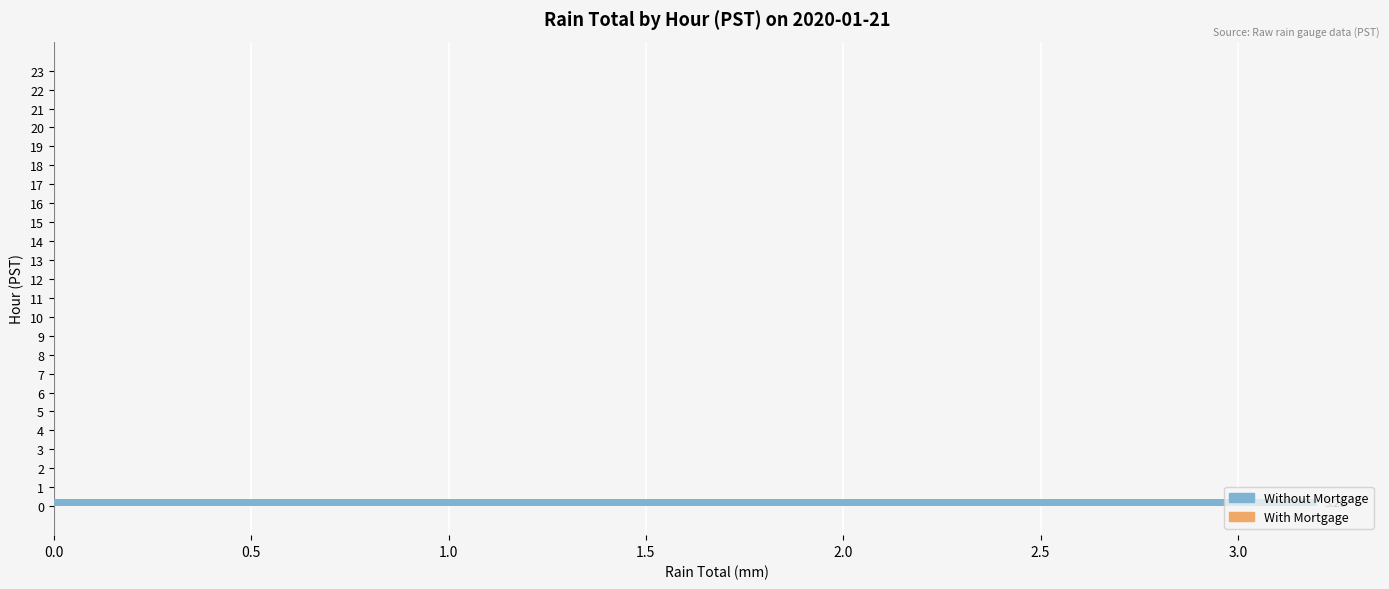

How many series are shown in this chart?

1